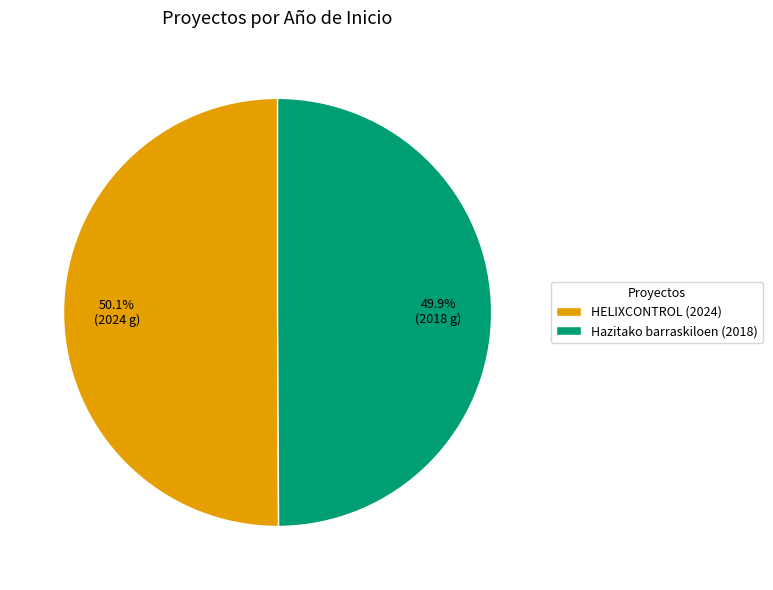

Approximately how many times larger is the value at HELIXCONTROL (2024) compared to Hazitako barraskiloen (2018)?

1.0